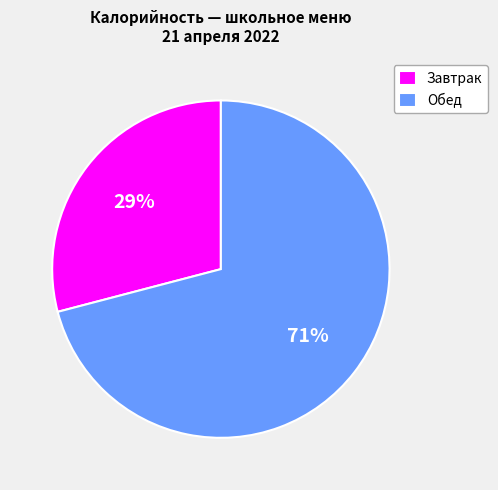

Is there any slice that represents more than half of the pie?

Yes